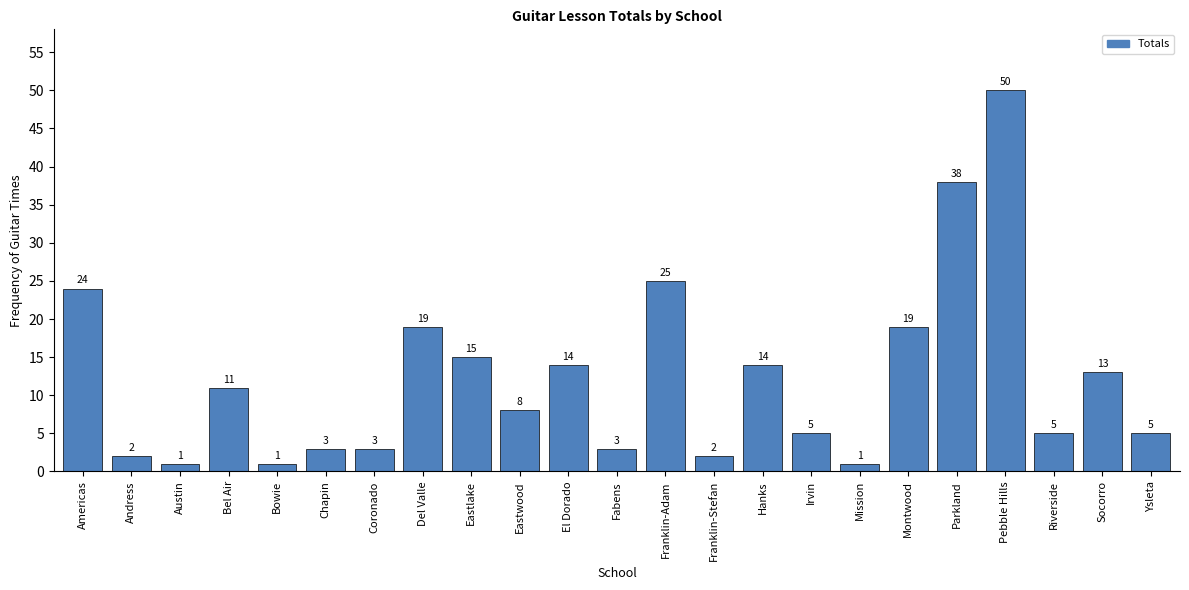

Reading left to right, what are all the values shown in this chart?

Americas=24	Andress=2	Austin=1	Bel Air=11	Bowie=1	Chapin=3	Coronado=3	Del Valle=19	Eastlake=15	Eastwood=8	El Dorado=14	Fabens=3	Franklin-Adam=25	Franklin-Stefan=2	Hanks=14	Irvin=5	Mission=1	Montwood=19	Parkland=38	Pebble Hills=50	Riverside=5	Socorro=13	Ysleta=5